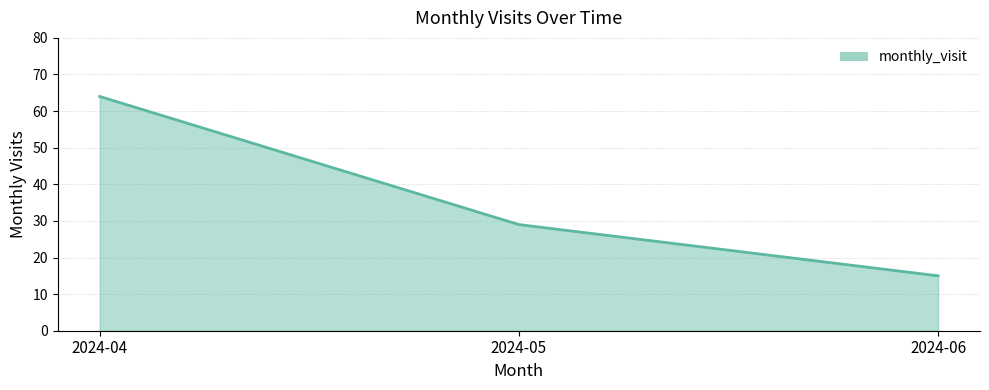

What is the maximum value shown in the chart?

64